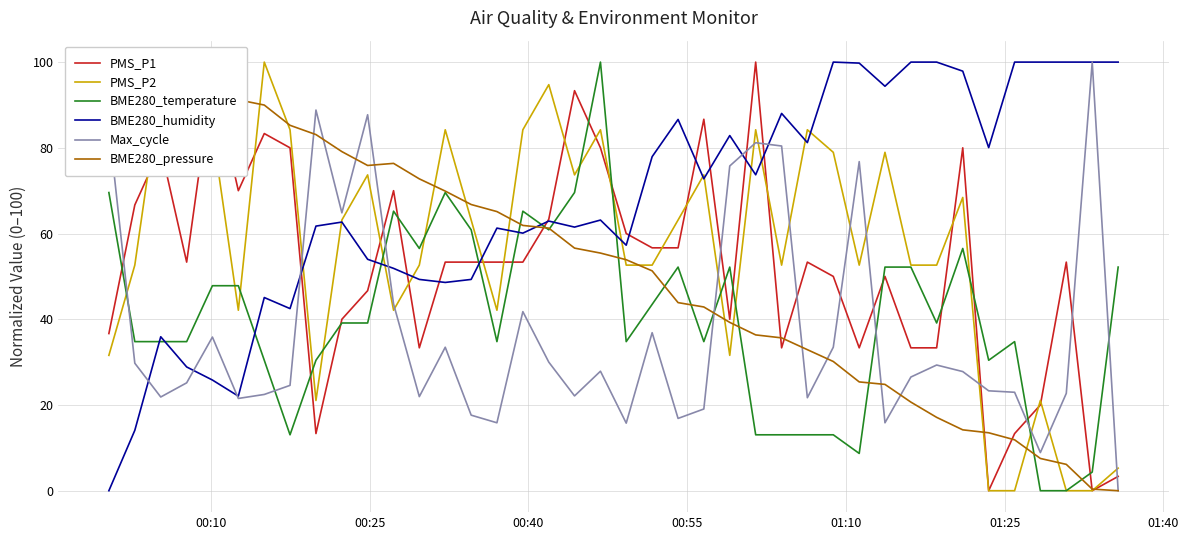

What is the highest value of the BME280_humidity series?

100.0